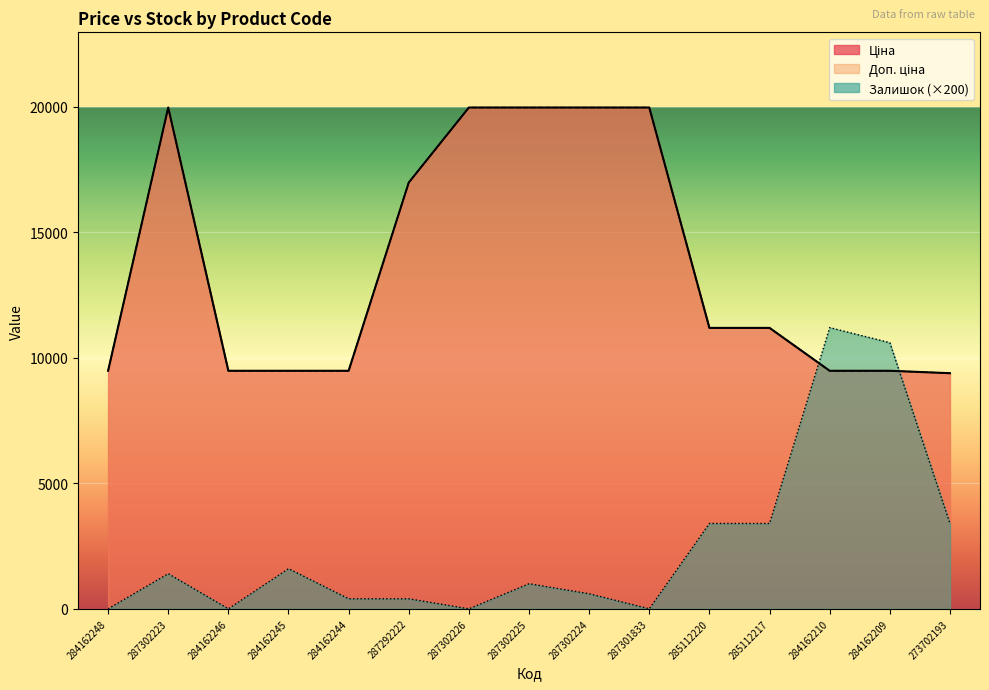

What is the label of the 2nd point from the left?

287302223